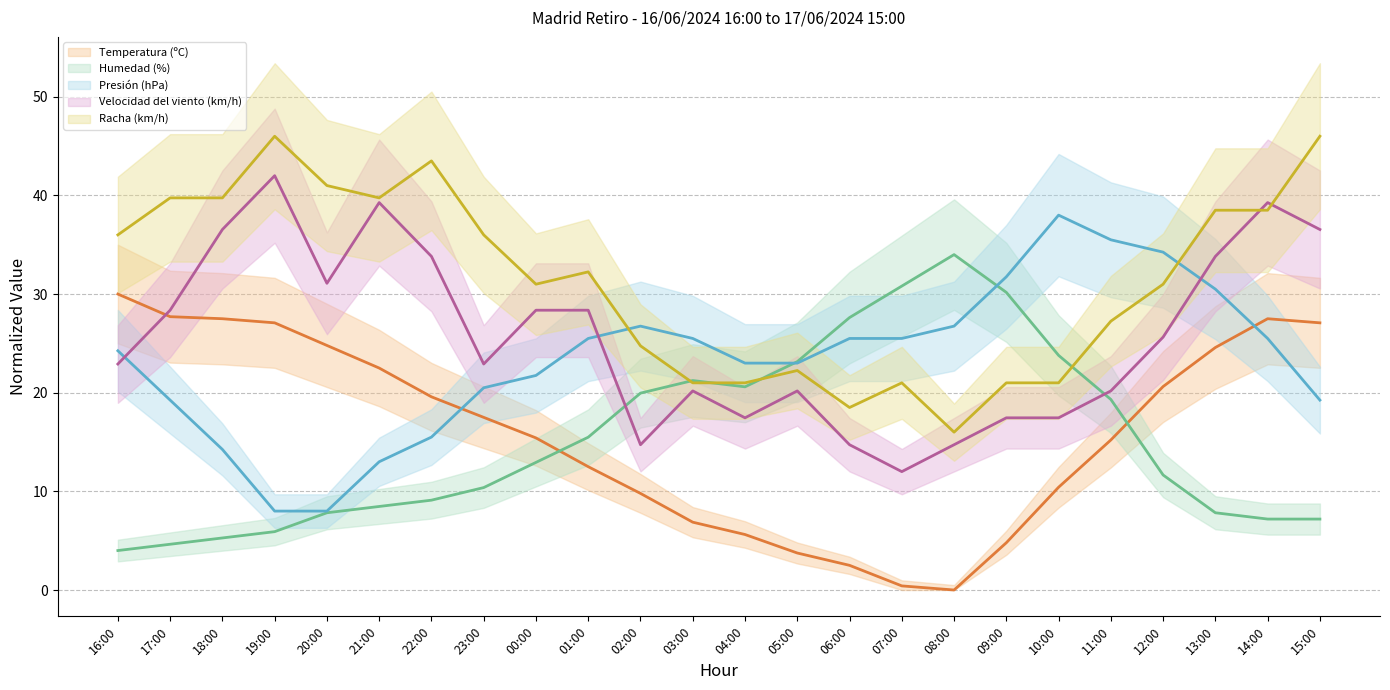

Reading left to right, extract all data points from this chart.

Temperatura (ºC) (line): 16:00=30.0	17:00=27.7	18:00=27.5	19:00=27.1	20:00=24.8	21:00=22.5	22:00=19.6	23:00=17.5	00:00=15.4	01:00=12.5	02:00=9.8	03:00=6.9	04:00=5.6	05:00=3.7	06:00=2.5	07:00=0.4	08:00=0.0	09:00=4.8	10:00=10.4	11:00=15.2	12:00=20.6	13:00=24.6	14:00=27.5	15:00=27.1
Humedad (%) (line): 16:00=4.0	17:00=4.6	18:00=5.3	19:00=5.9	20:00=7.8	21:00=8.5	22:00=9.1	23:00=10.4	00:00=12.9	01:00=15.5	02:00=20.0	03:00=21.2	04:00=20.6	05:00=23.1	06:00=27.6	07:00=30.8	08:00=34.0	09:00=30.2	10:00=23.8	11:00=19.3	12:00=11.7	13:00=7.8	14:00=7.2	15:00=7.2
Presión (hPa) (line): 16:00=24.2	17:00=19.2	18:00=14.3	19:00=8.0	20:00=8.0	21:00=13.0	22:00=15.5	23:00=20.5	00:00=21.7	01:00=25.5	02:00=26.8	03:00=25.5	04:00=23.0	05:00=23.0	06:00=25.5	07:00=25.5	08:00=26.8	09:00=31.7	10:00=38.0	11:00=35.5	12:00=34.2	13:00=30.5	14:00=25.5	15:00=19.2
Velocidad del viento (km/h) (line): 16:00=22.9	17:00=28.4	18:00=36.5	19:00=42.0	20:00=31.1	21:00=39.3	22:00=33.8	23:00=22.9	00:00=28.4	01:00=28.4	02:00=14.7	03:00=20.2	04:00=17.5	05:00=20.2	06:00=14.7	07:00=12.0	08:00=14.7	09:00=17.5	10:00=17.5	11:00=20.2	12:00=25.6	13:00=33.8	14:00=39.3	15:00=36.5
Racha (km/h) (line): 16:00=36.0	17:00=39.8	18:00=39.8	19:00=46.0	20:00=41.0	21:00=39.8	22:00=43.5	23:00=36.0	00:00=31.0	01:00=32.2	02:00=24.8	03:00=21.0	04:00=21.0	05:00=22.2	06:00=18.5	07:00=21.0	08:00=16.0	09:00=21.0	10:00=21.0	11:00=27.2	12:00=31.0	13:00=38.5	14:00=38.5	15:00=46.0